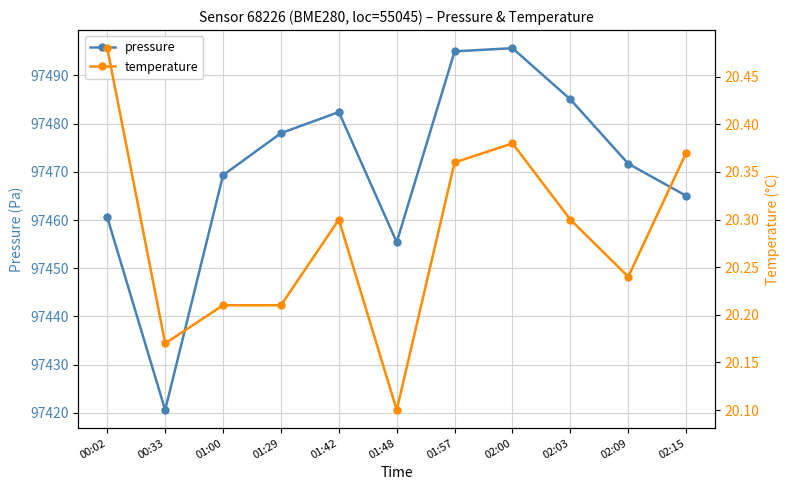

What is the lowest value of the pressure series?

97420.6